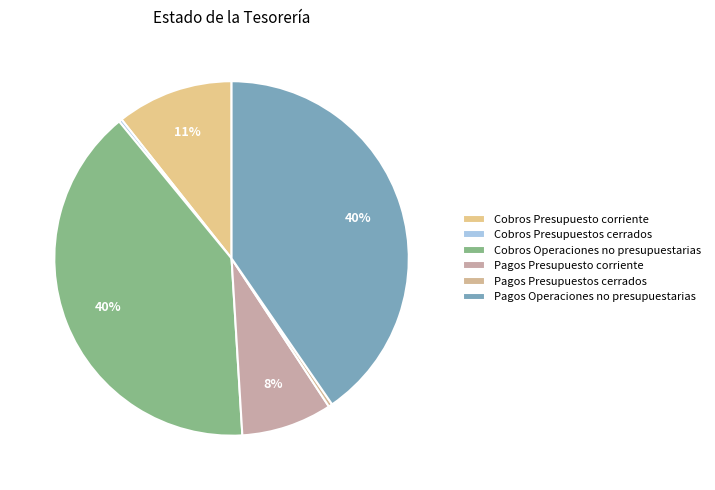

Combined, what portion of the pie is Cobros Presupuestos cerrados and Pagos Presupuestos cerrados?

0.6%